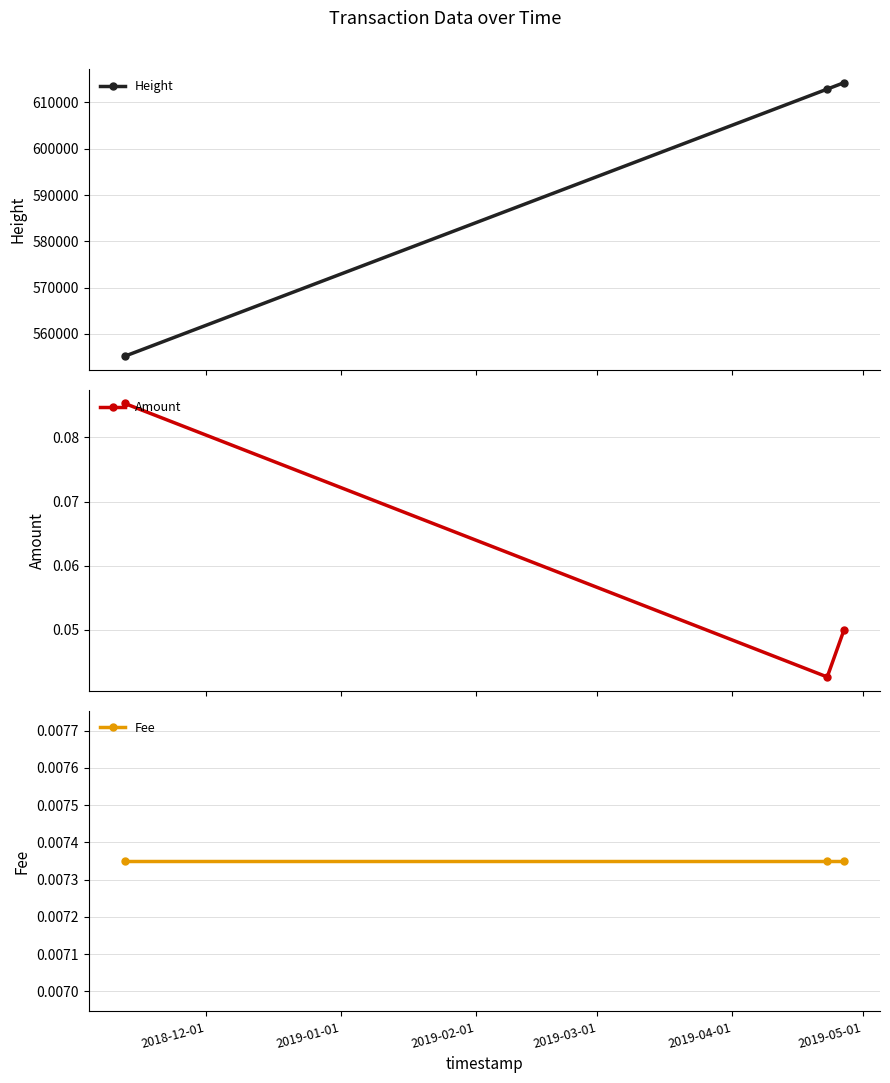

How many Amount values are between 0 and 1?

3